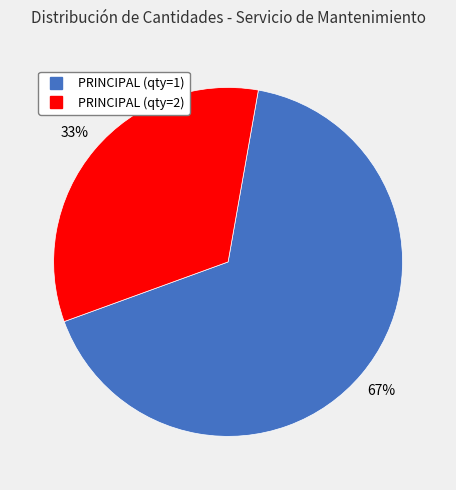

To the nearest percent, what is the average slice percentage?

50%